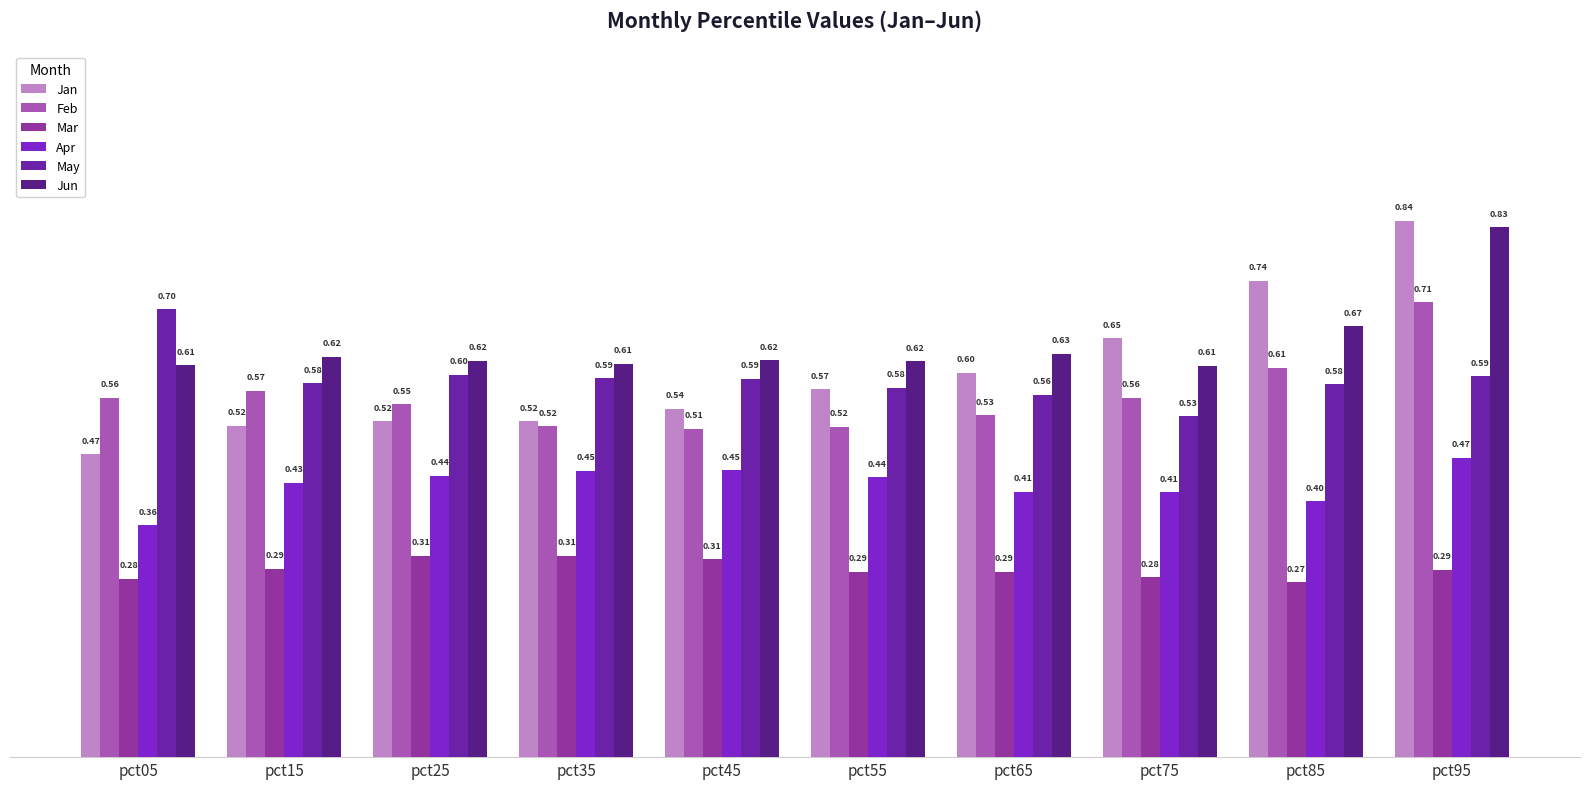

How many groups of bars are there?

10